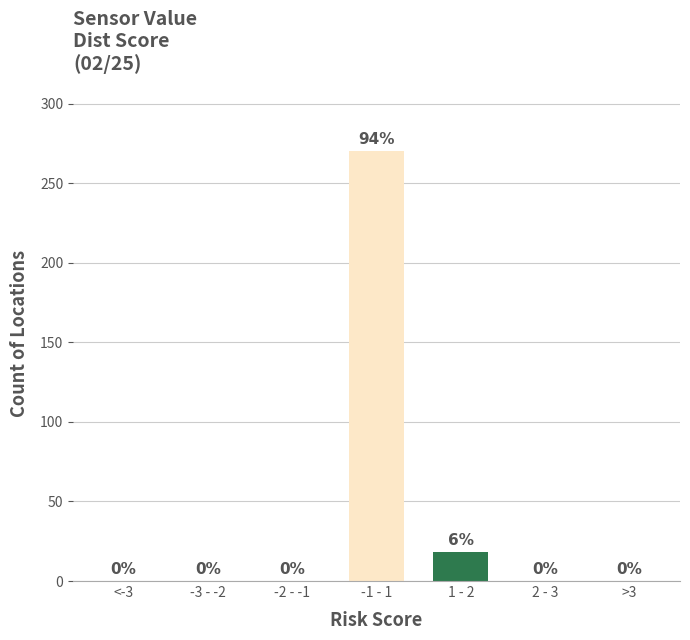

Reading left to right, extract all data points from this chart.

<-3=0	-3 - -2=0	-2 - -1=0	-1 - 1=270	1 - 2=18	2 - 3=0	>3=0